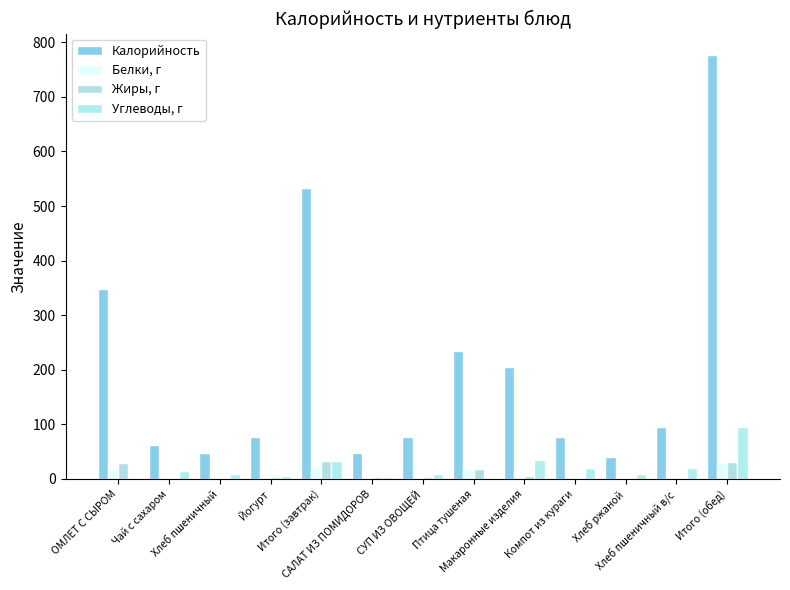

Which category has the lowest value in the Жиры, г series?

Чай с сахаром